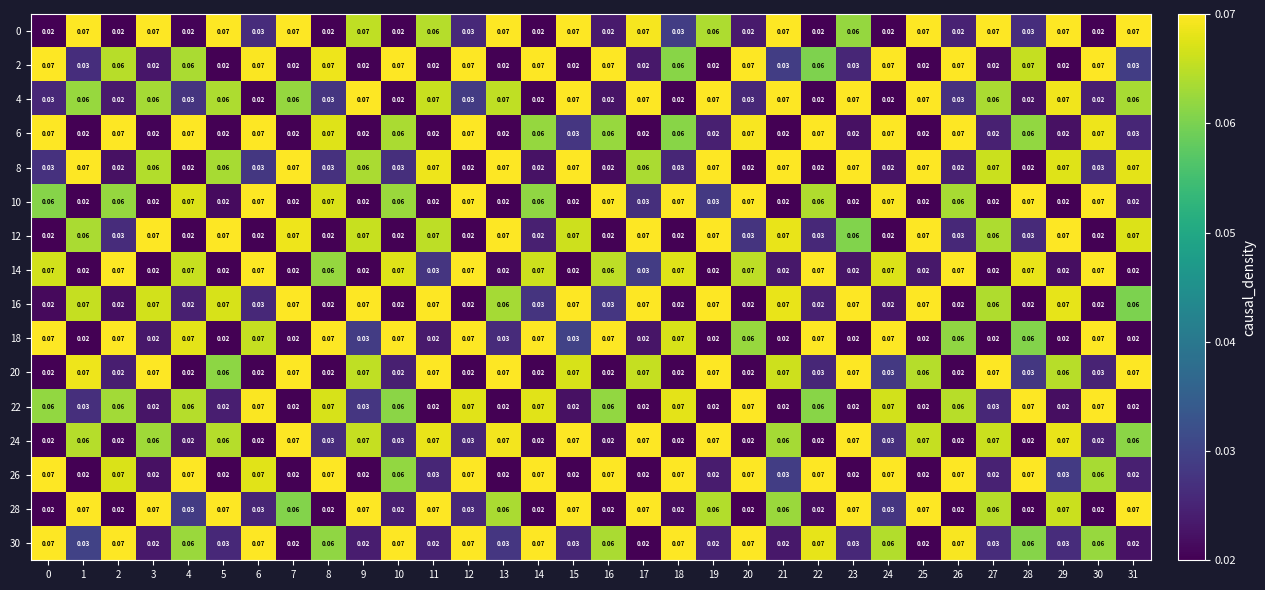

Is the value of 10 at 10 greater than the value of 8 at 30?

Yes